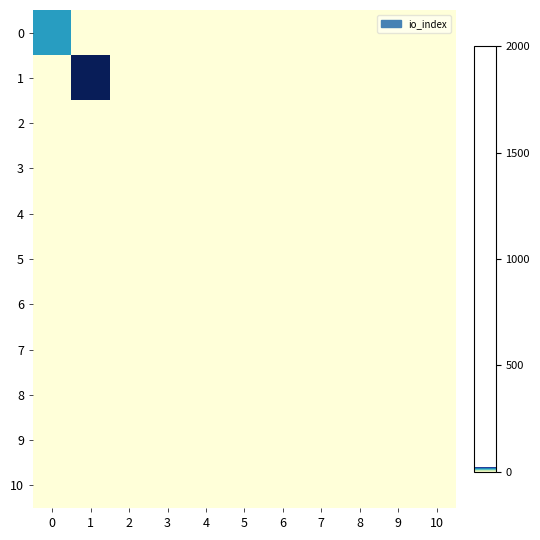

How many distinct data groups are displayed?

11